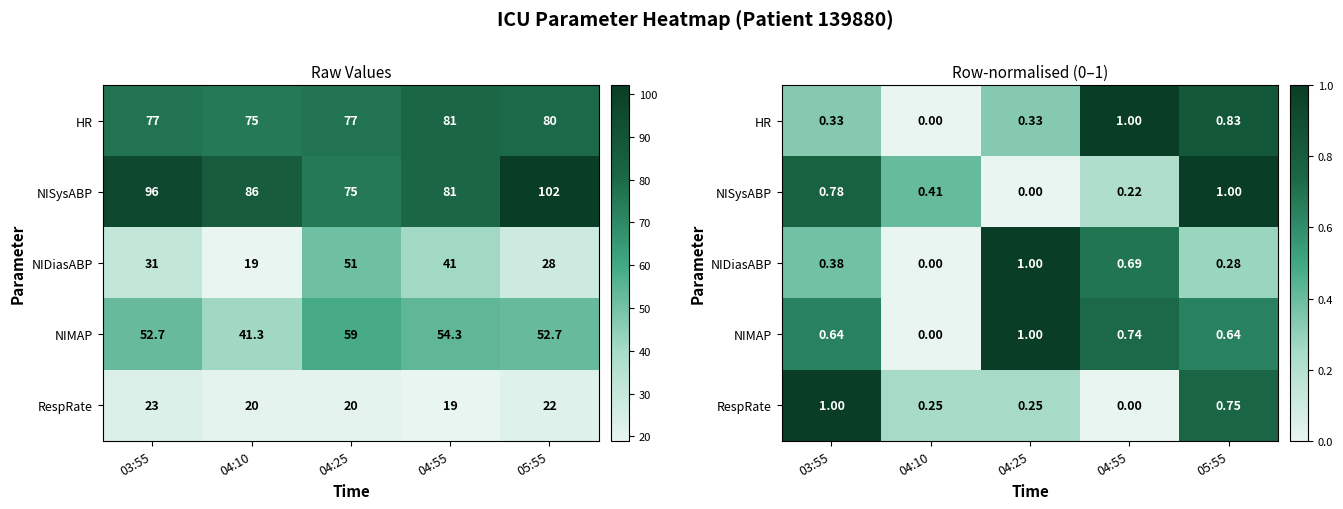

The value of NIDiasABP at 04:10 is 0.0. True or false?

True